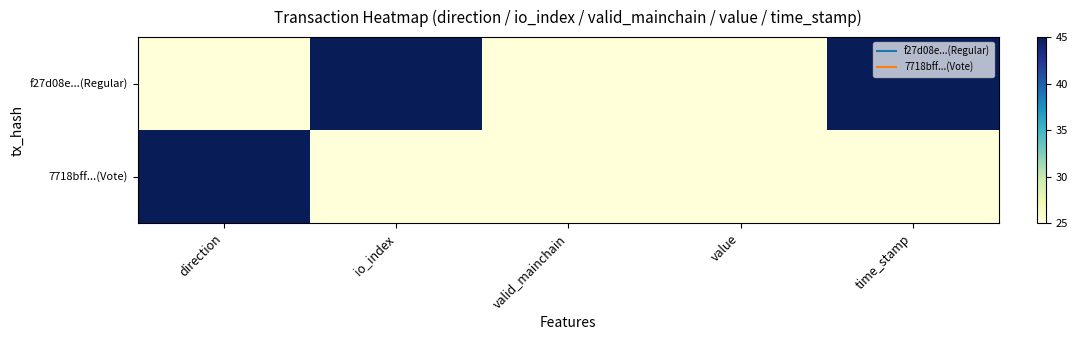

Reading left to right, list all the values displayed in this chart.

f27d08e...(Regular): direction=25	io_index=45	valid_mainchain=25	value=25	time_stamp=45
7718bff...(Vote): direction=45	io_index=25	valid_mainchain=25	value=25	time_stamp=25